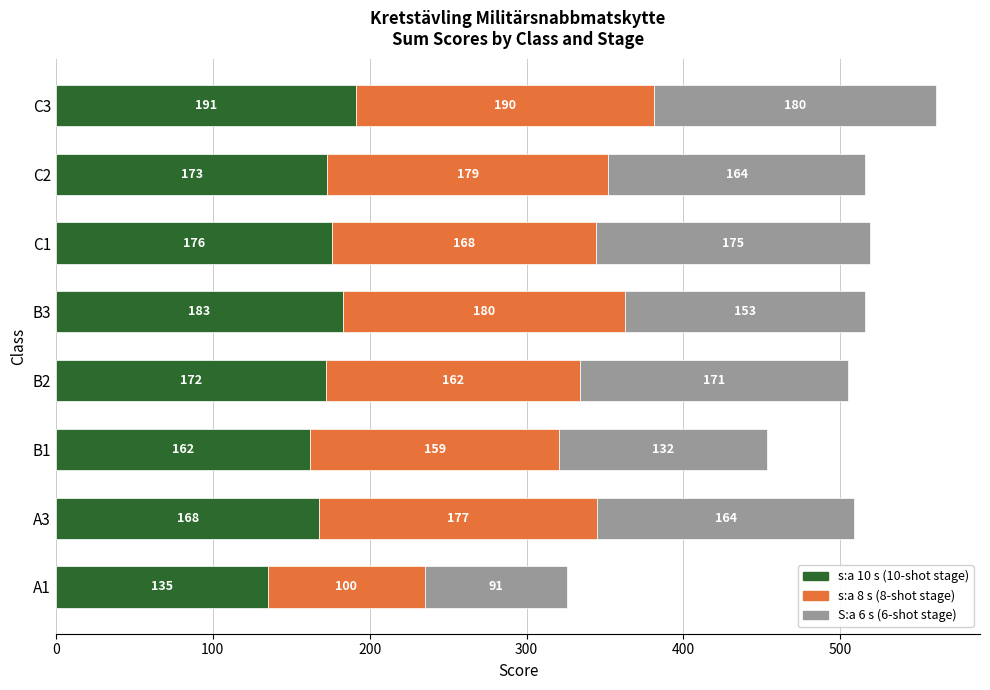

At which category is the sum across all series the highest?

C3